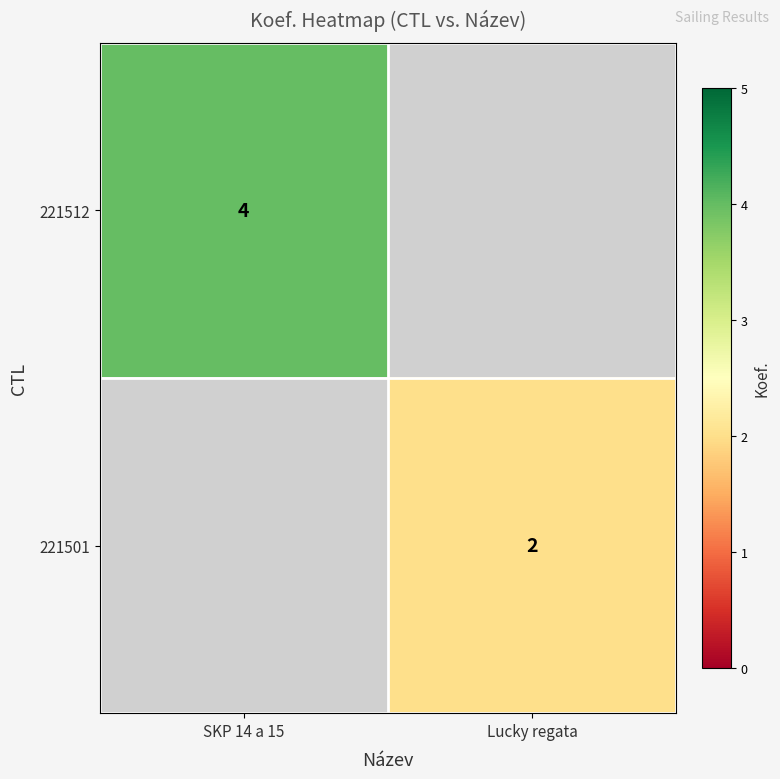

Is it true that 221501 equals 1 at Lucky regata?

False